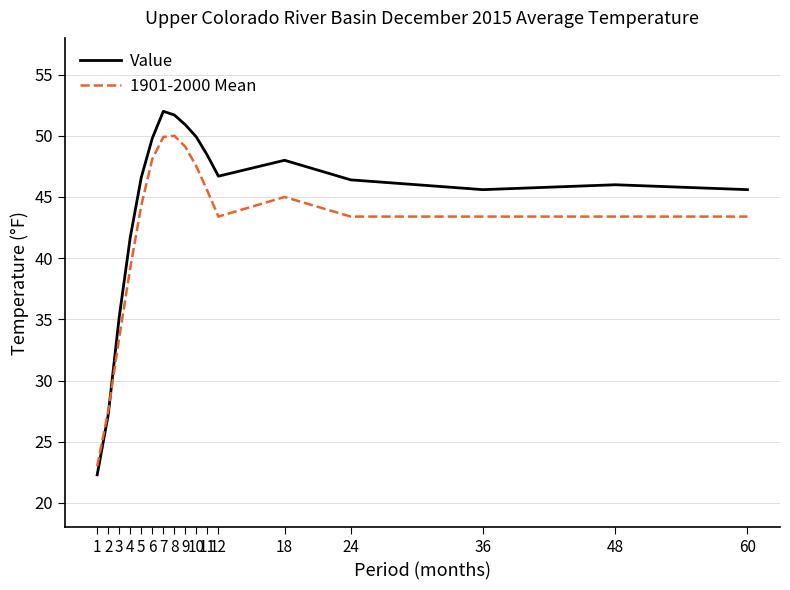

At which label does Value first exceed 46?

5